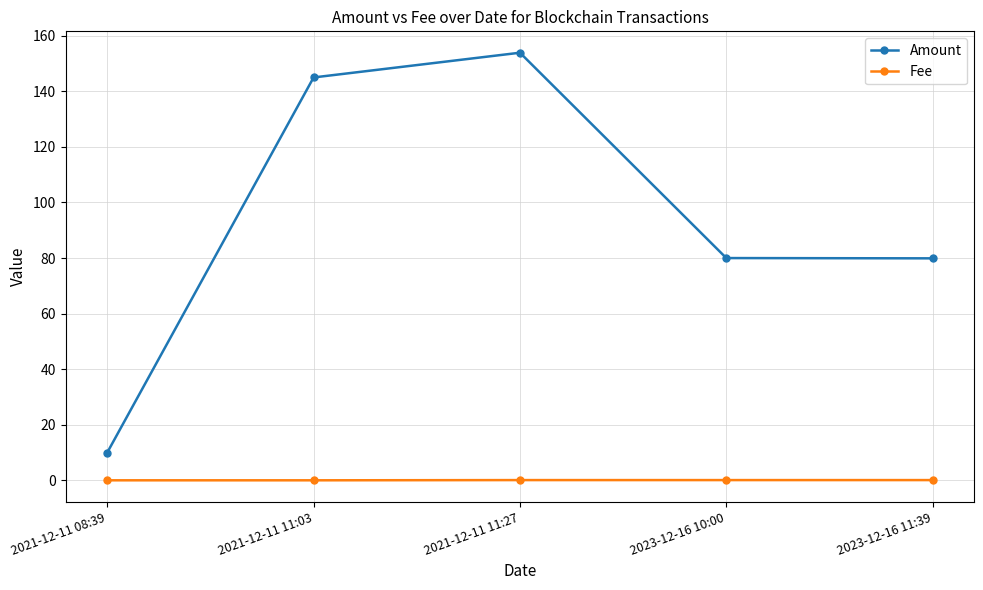

True or false: Amount has more than 1 interior local peaks.

False